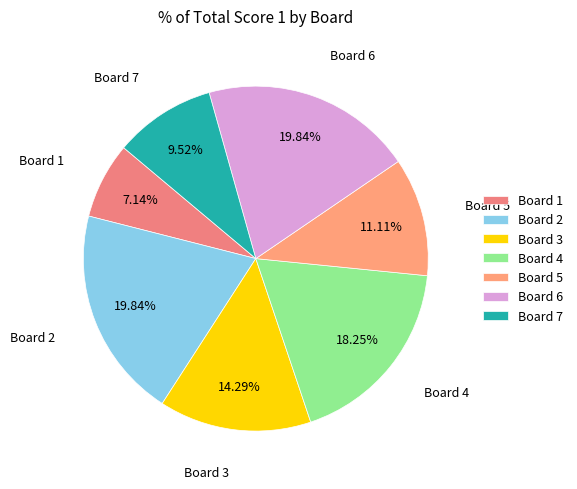

Combined, do Board 2 and Board 6 account for over 50%?

No